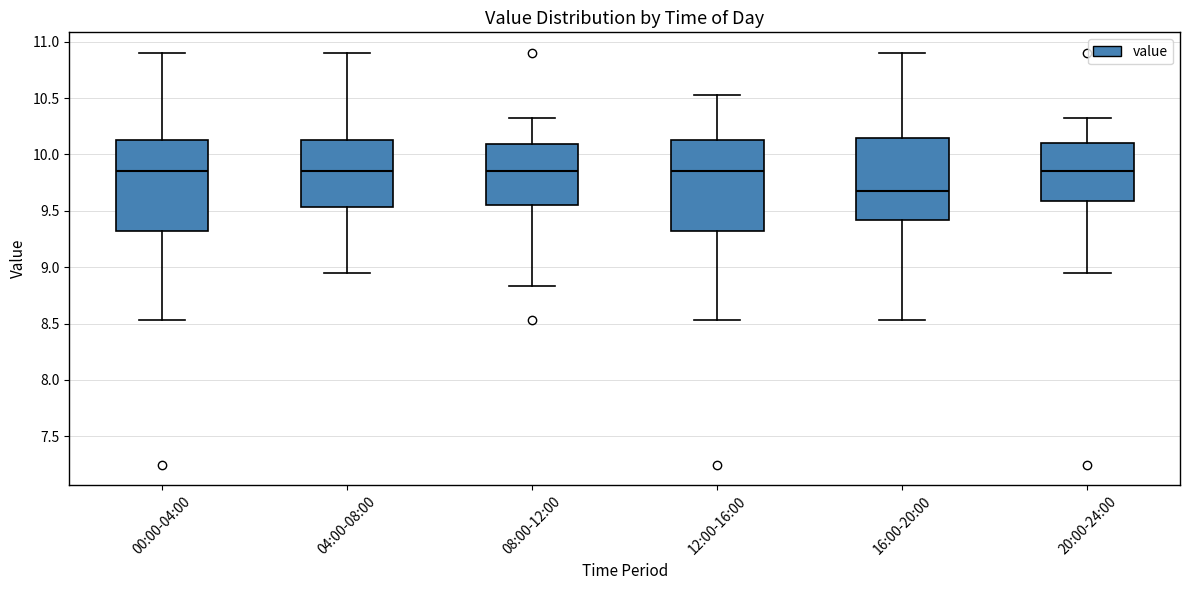

Which box's median line is the lowest?

16:00-20:00